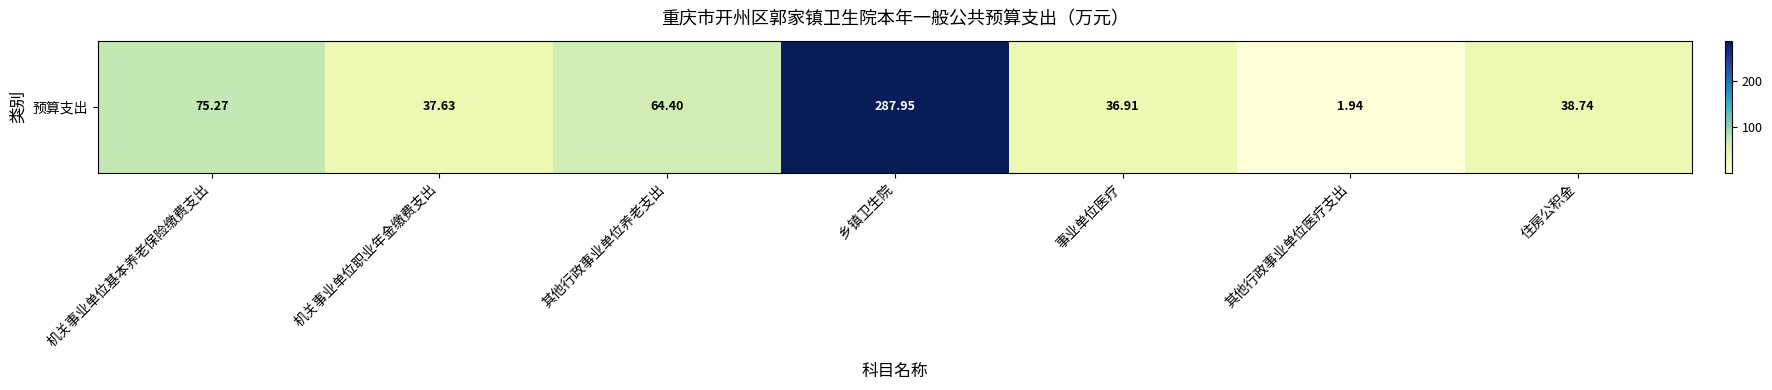

List the labels in order of value, smallest first.

其他行政事业单位医疗支出, 事业单位医疗, 机关事业单位职业年金缴费支出, 住房公积金, 其他行政事业单位养老支出, 机关事业单位基本养老保险缴费支出, 乡镇卫生院